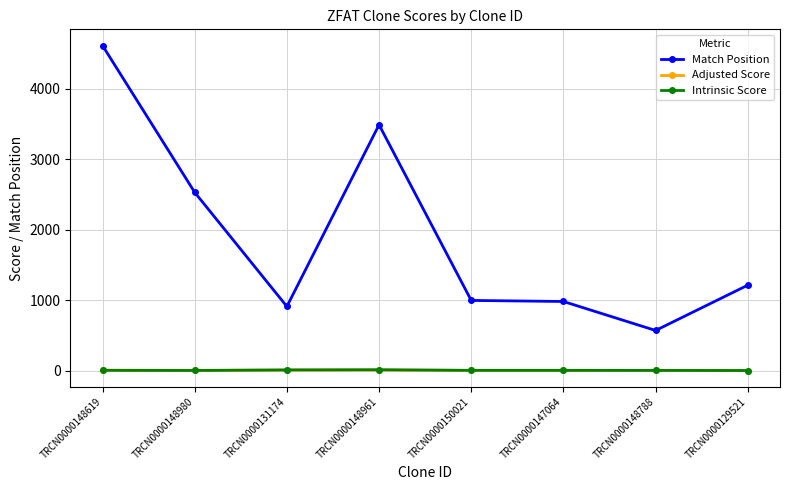

What is the difference between the maximum and minimum values in the Intrinsic Score series?

11.0